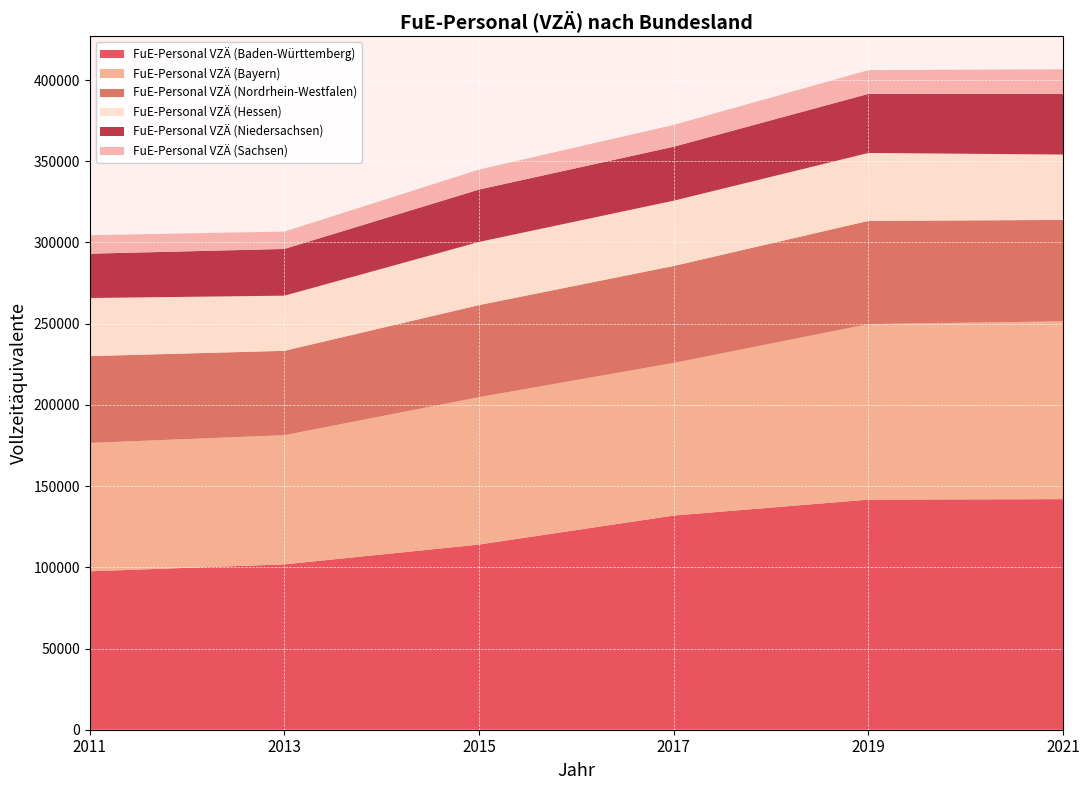

Reading left to right, transcribe all the data shown in this chart.

FuE-Personal VZÄ (Baden-Württemberg): 2011=97548	2013=101811	2015=114018	2017=131871	2019=141679	2021=141971
FuE-Personal VZÄ (Bayern): 2011=79043	2013=79531	2015=90752	2017=93961	2019=108051	2021=109466
FuE-Personal VZÄ (Nordrhein-Westfalen): 2011=53453	2013=51952	2015=56694	2017=59719	2019=63571	2021=62446
FuE-Personal VZÄ (Hessen): 2011=35774	2013=33954	2015=38890	2017=40201	2019=41815	2021=40263
FuE-Personal VZÄ (Niedersachsen): 2011=27269	2013=28769	2015=32254	2017=33222	2019=36382	2021=37261
FuE-Personal VZÄ (Sachsen): 2011=11378	2013=10701	2015=12294	2017=13421	2019=14612	2021=15257